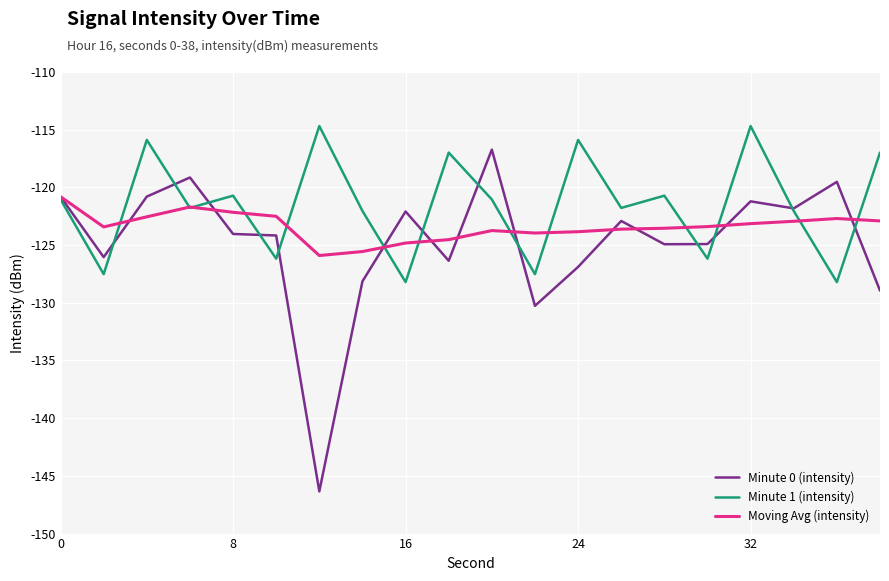

What is the greatest value displayed?

-114.7